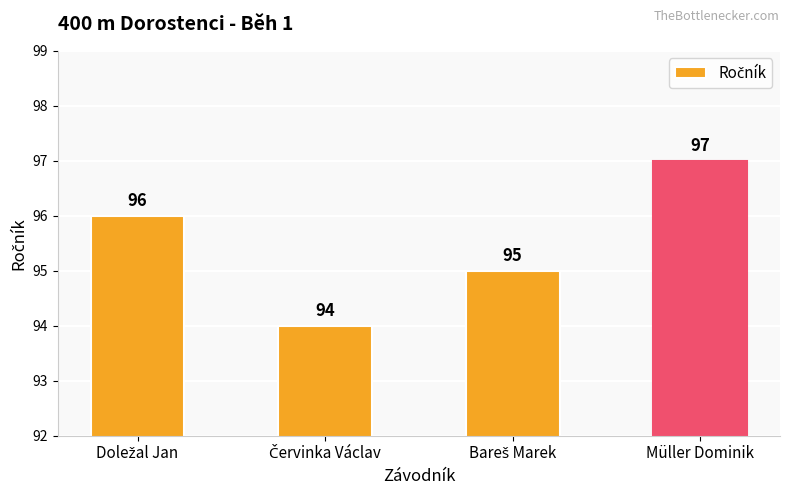

What is the maximum value shown in the chart?

97